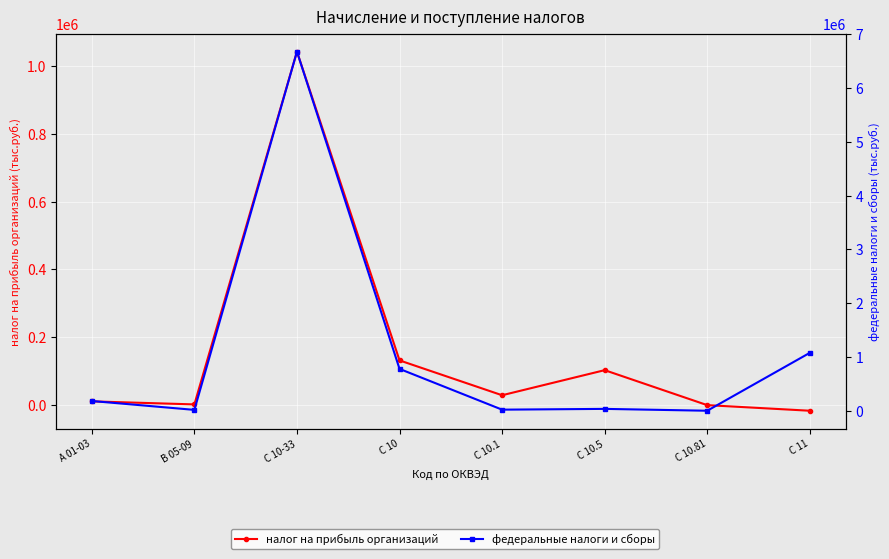

Where do федеральные налоги и сборы and налог на прибыль организаций first cross each other?

С 10 and С 10.1